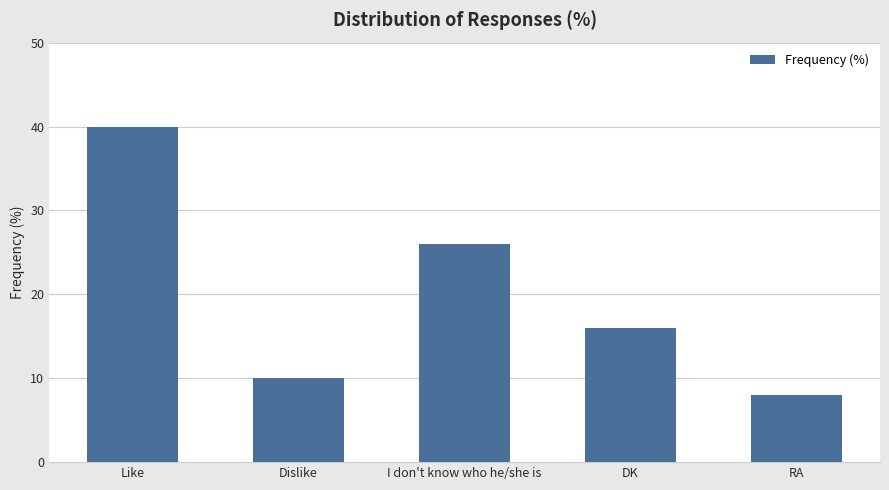

Reading left to right, what are all the values shown in this chart?

40	10	26	16	8